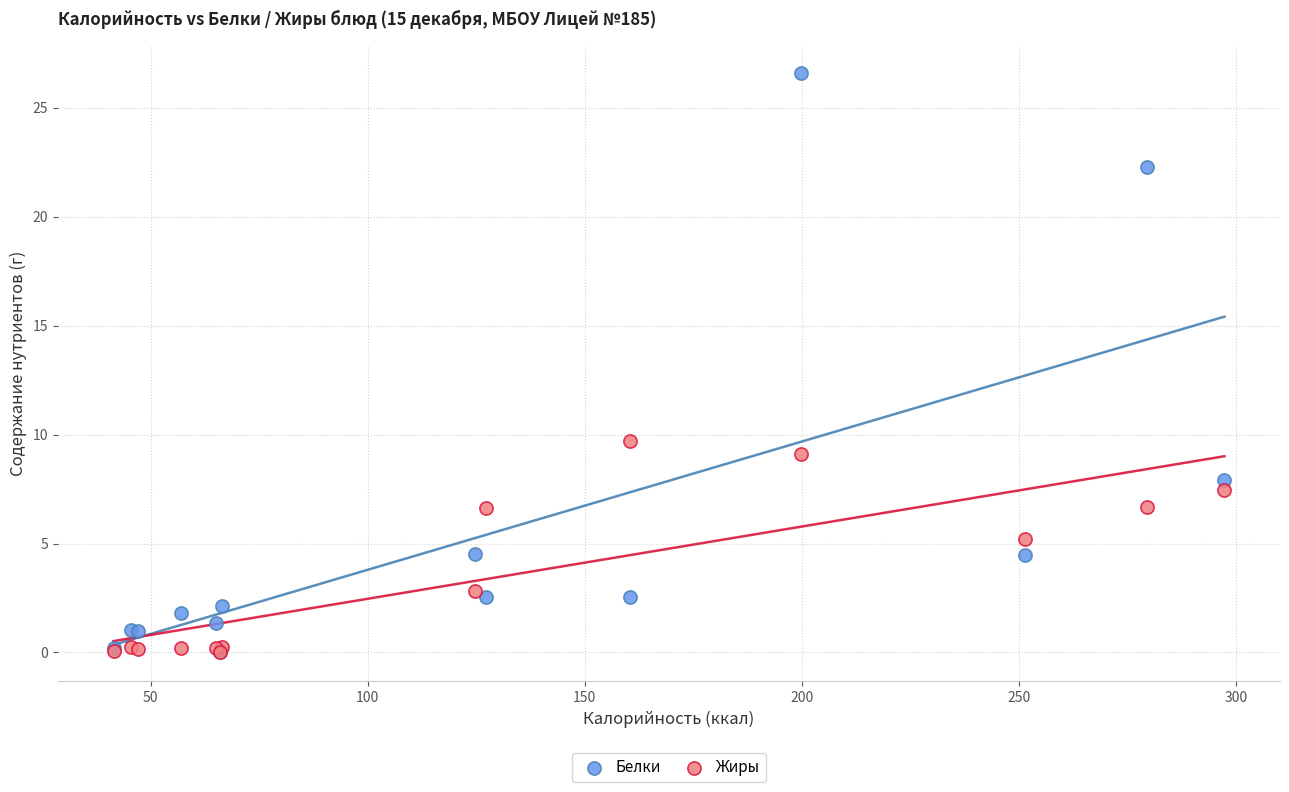

Which series has the largest Y range (max minus min)?

Белки